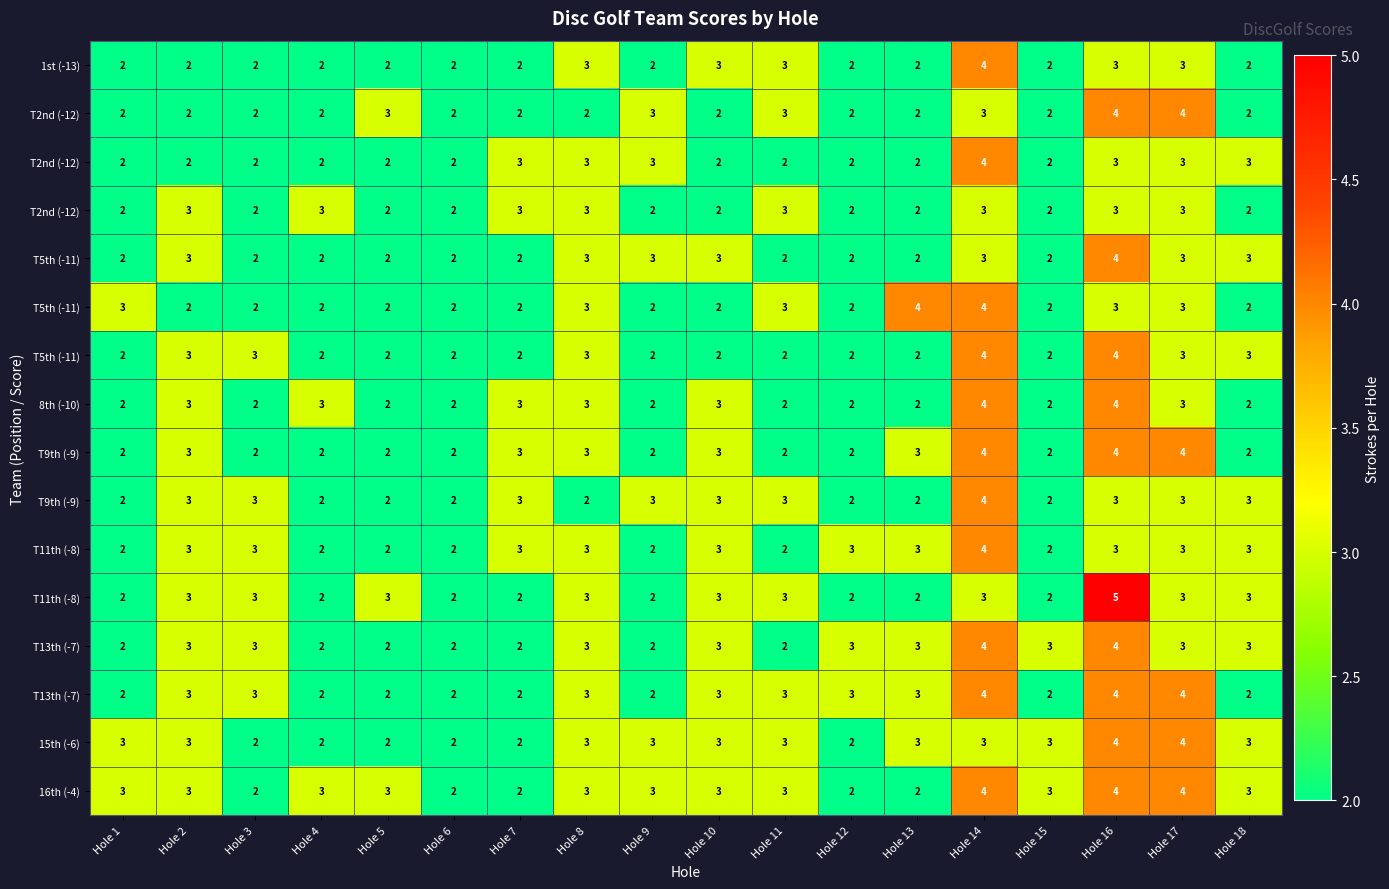

Which has a higher value, Hole 16 or Hole 1?

Hole 16